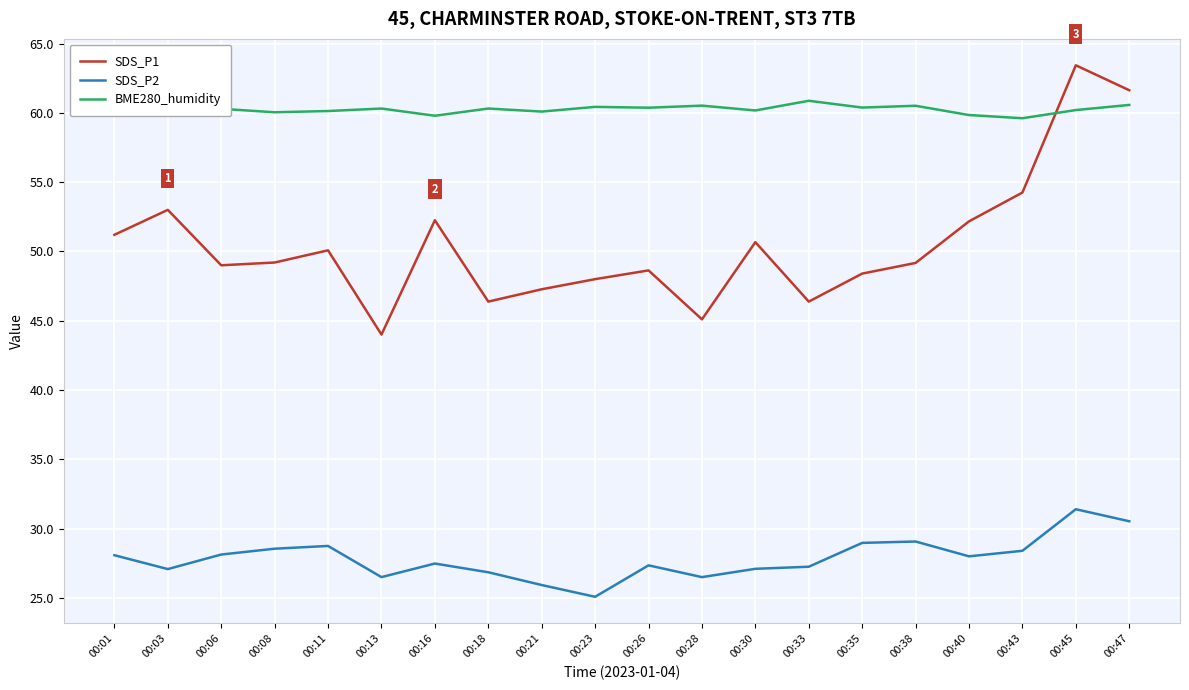

Count the number of categories in the chart.

20